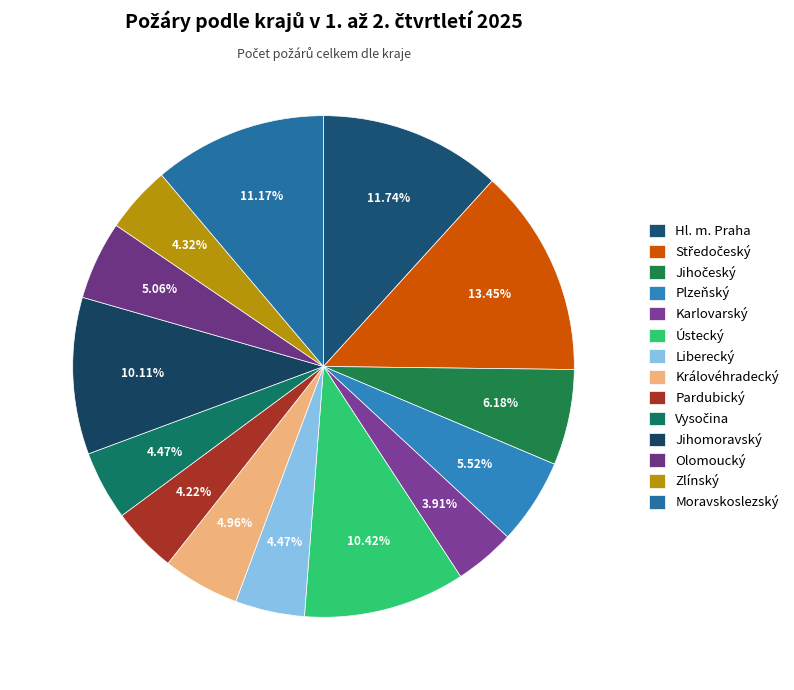

Which has a higher value, Královéhradecký or Jihomoravský?

Jihomoravský